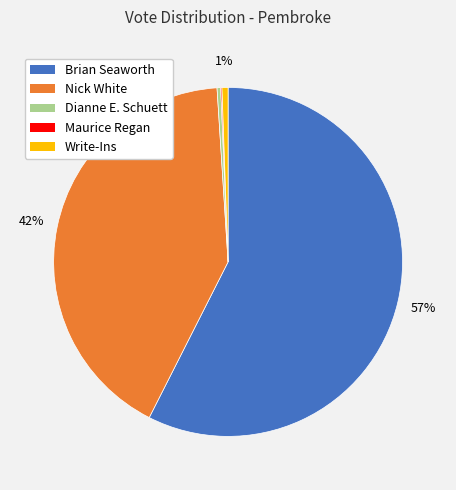

True or false: Nick White accounts for 32% of the total.

False